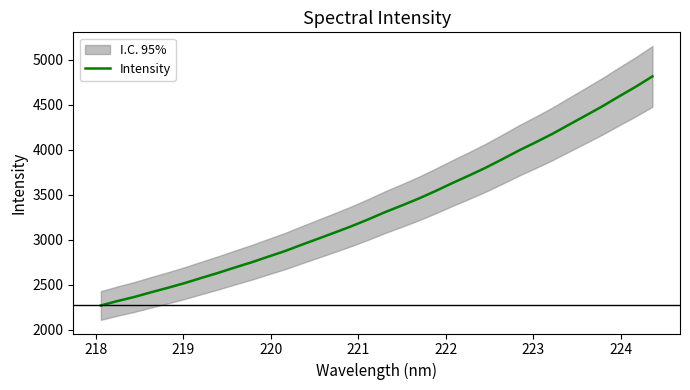

What is the minimum value for Intensity?

2270.4